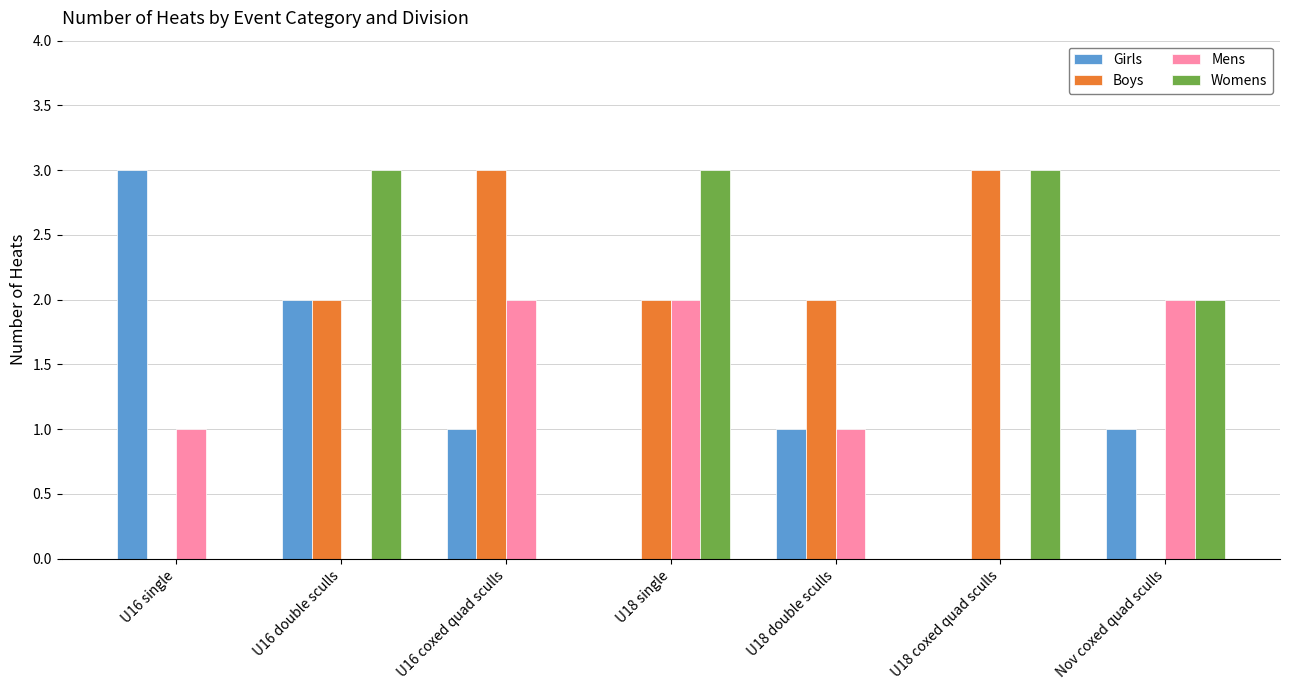

True or false: Womens has a value of 0 at U16 single.

True